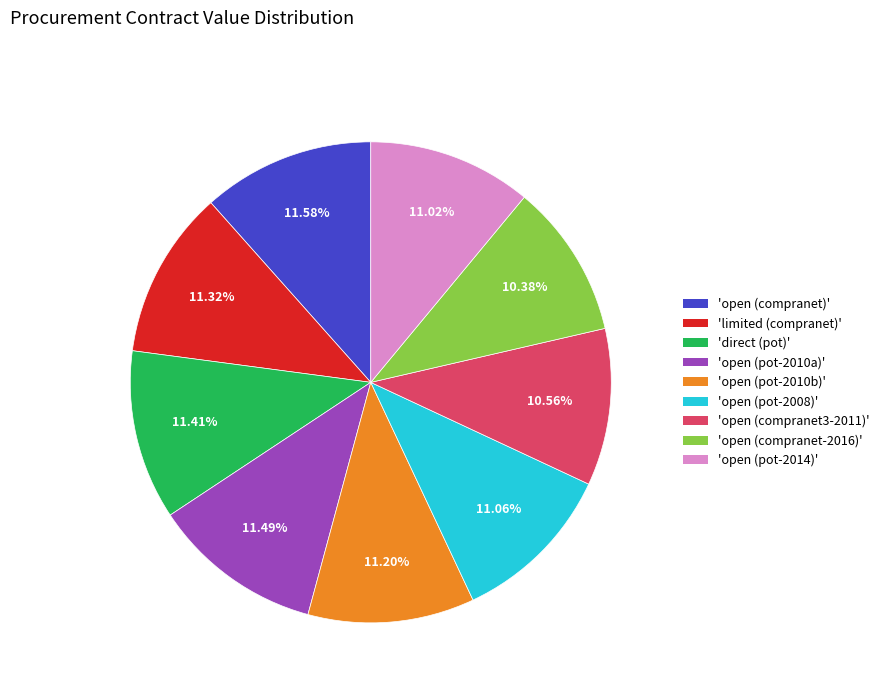

Is there any slice that represents more than half of the pie?

No